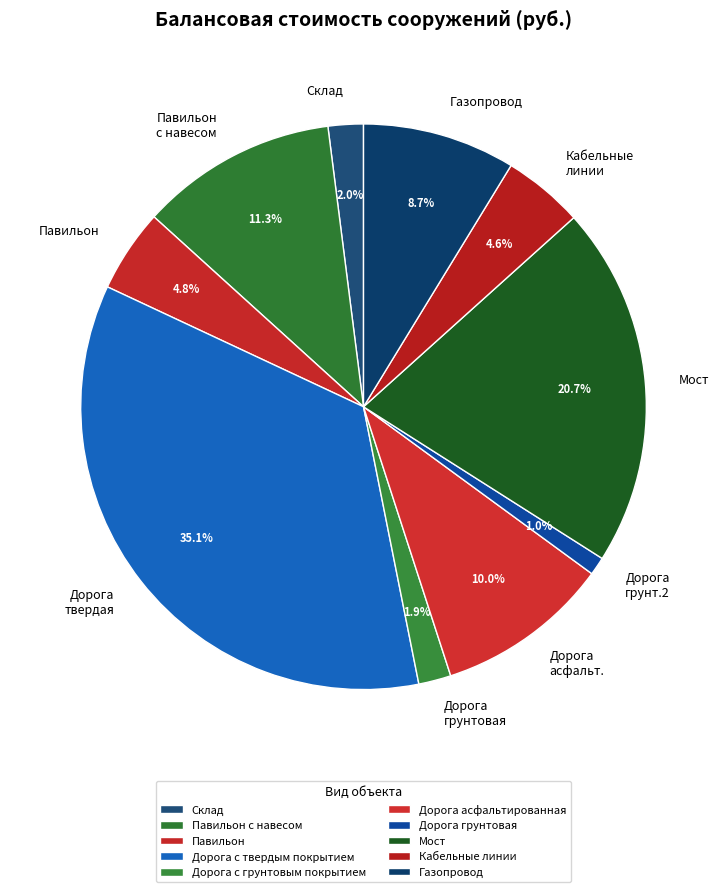

To the nearest percent, what portion does Дорога с грунтовым покрытием represent?

2%